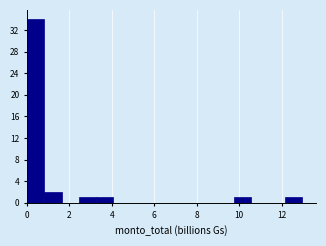

Reading left to right, transcribe this chart: for each bar, give the range it covers on the x-axis and its height. Neither the bar edges nor the heights are printed on the chart, so give them approximately, as read against the axes.

0.0 to 0.8: 34
0.8 to 1.6: 2
1.6 to 2.4: 0
2.4 to 3.2: 1
3.2 to 4.0: 1
4.0 to 4.8: 0
4.8 to 5.6: 0
5.6 to 6.4: 0
6.4 to 7.4: 0
7.4 to 8.2: 0
8.2 to 9.0: 0
9.0 to 9.8: 0
9.8 to 10.6: 1
10.6 to 11.4: 0
11.4 to 12.2: 0
12.2 to 13.0: 1